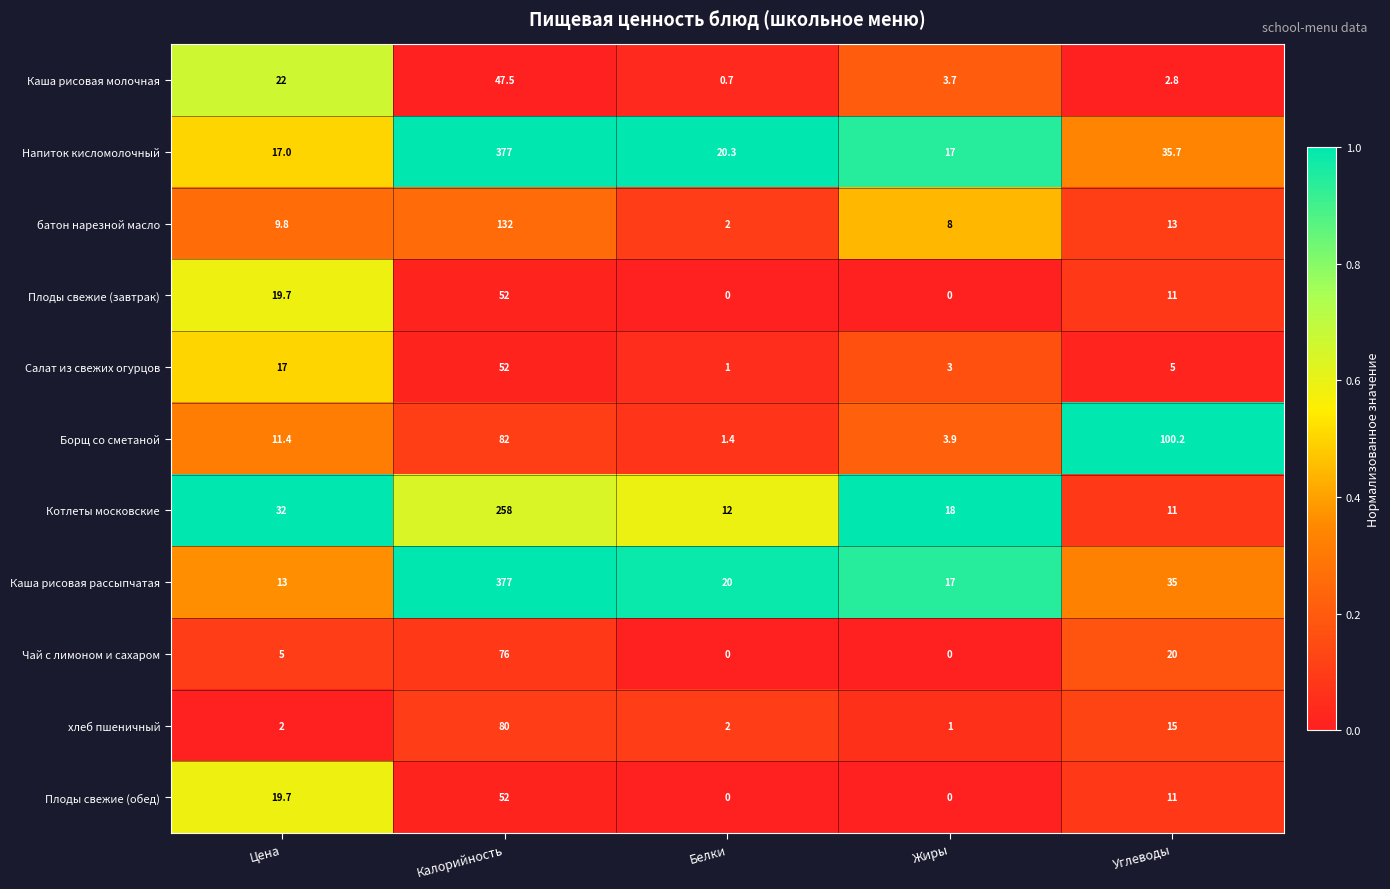

What is the total value across all series at Жиры?

71.6